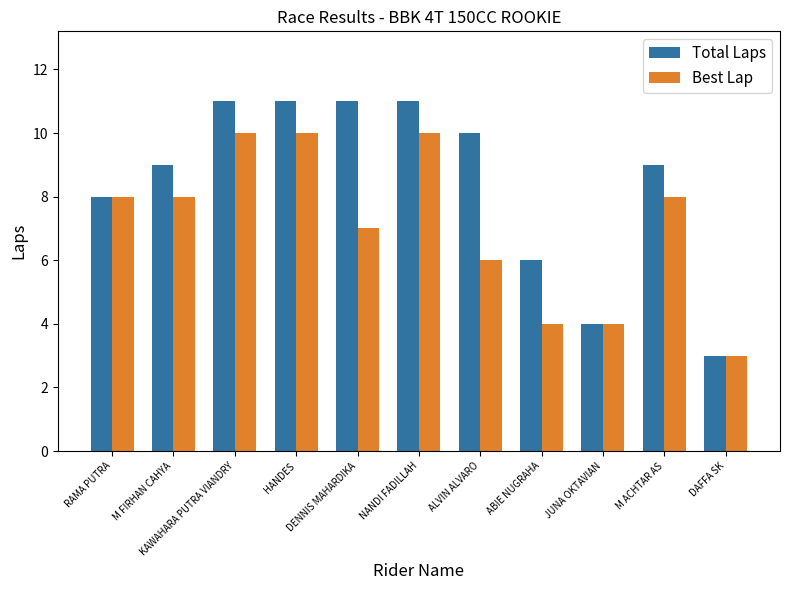

Rank the series by their maximum value, from lowest to highest.

Best Lap, Total Laps